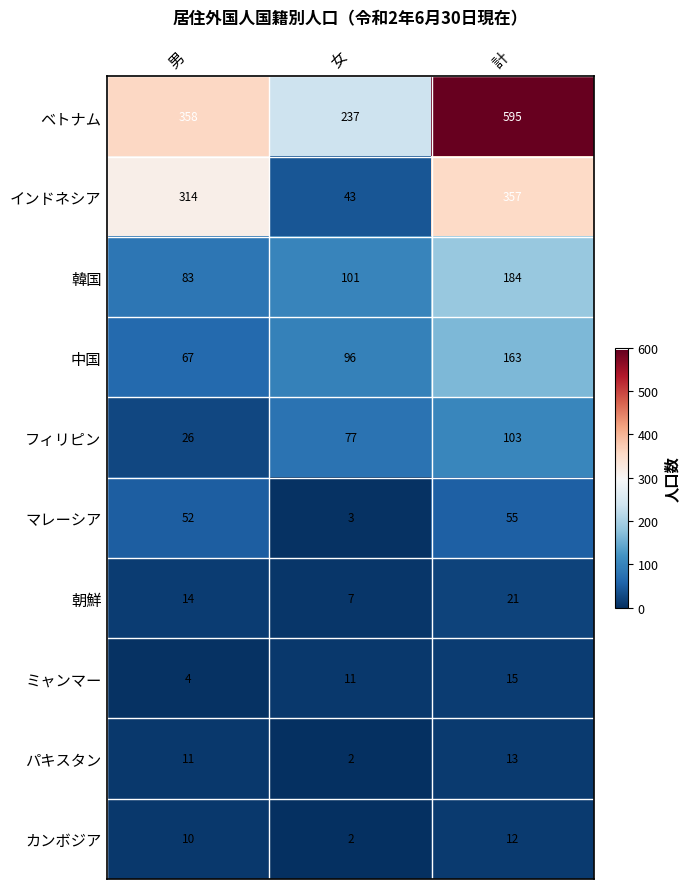

What is the maximum value shown in the chart?

595